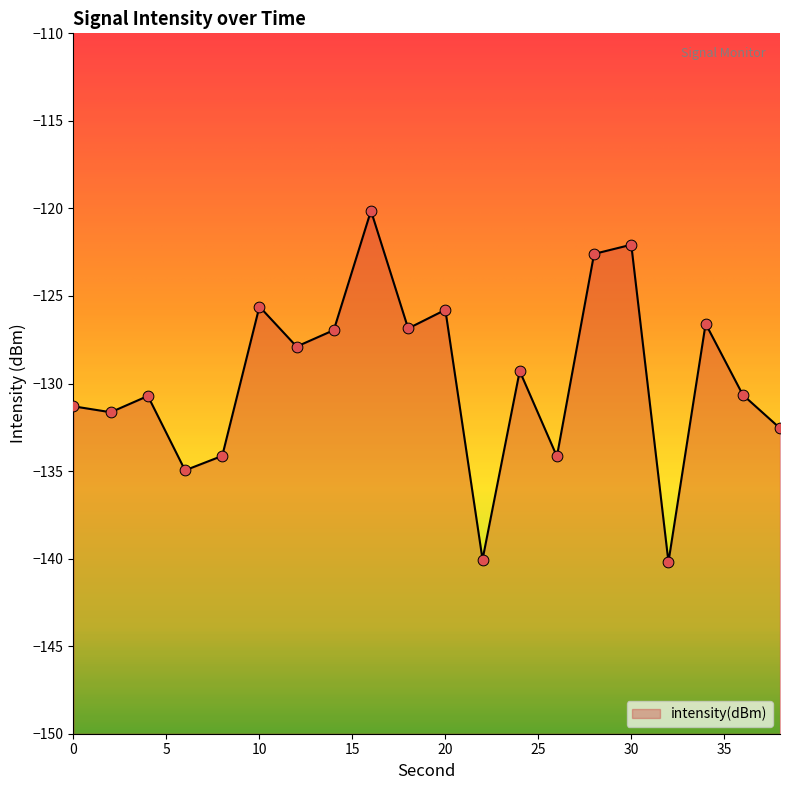

Which has a higher value, 36 or 18?

18